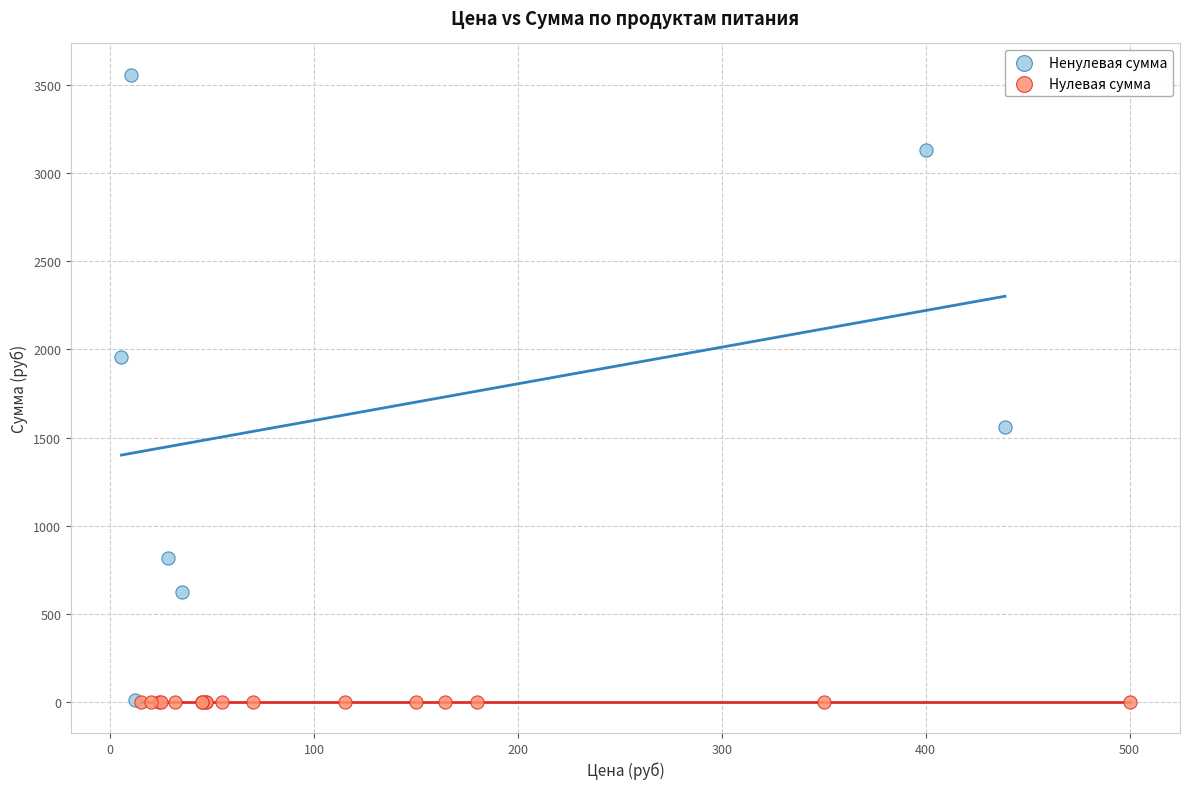

Which series reaches the maximum Y coordinate?

Ненулевая сумма